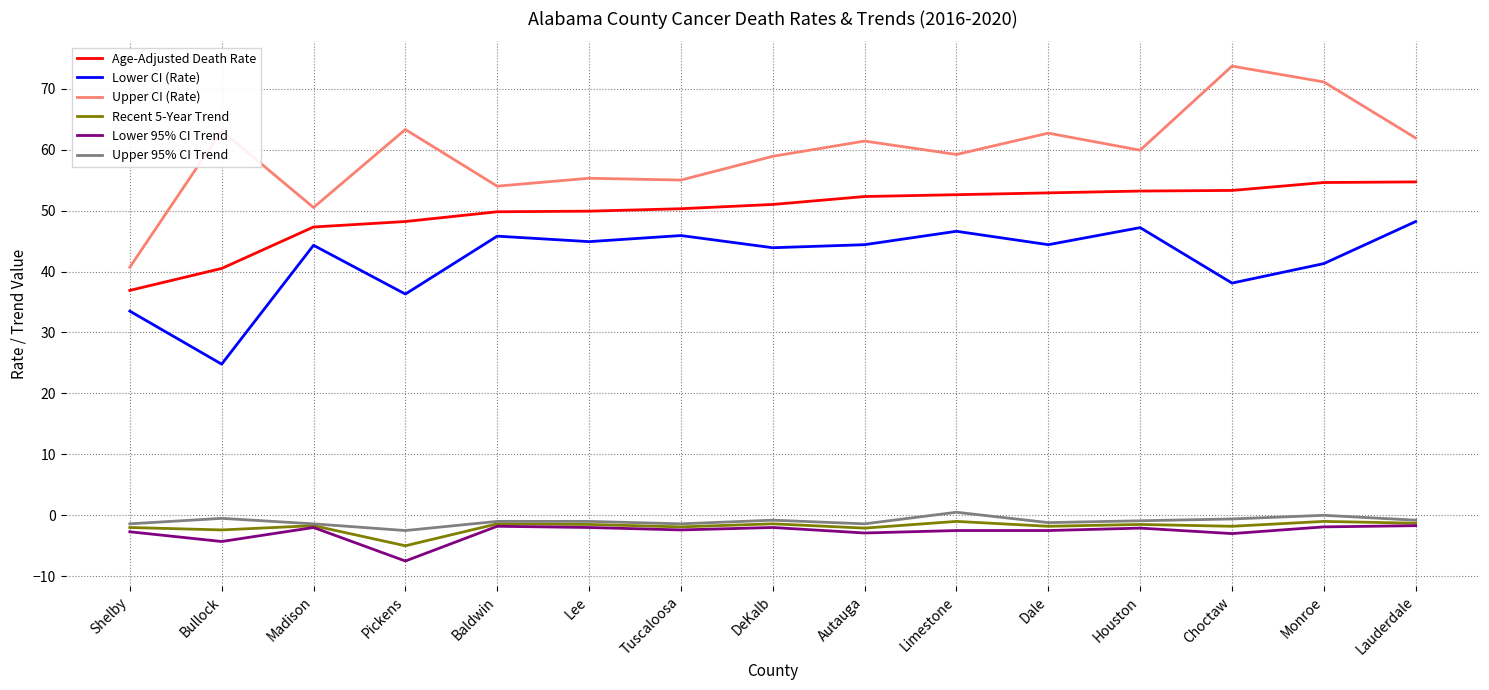

What is the sum of the Upper 95% CI Trend values at Baldwin and Bullock?

-1.5